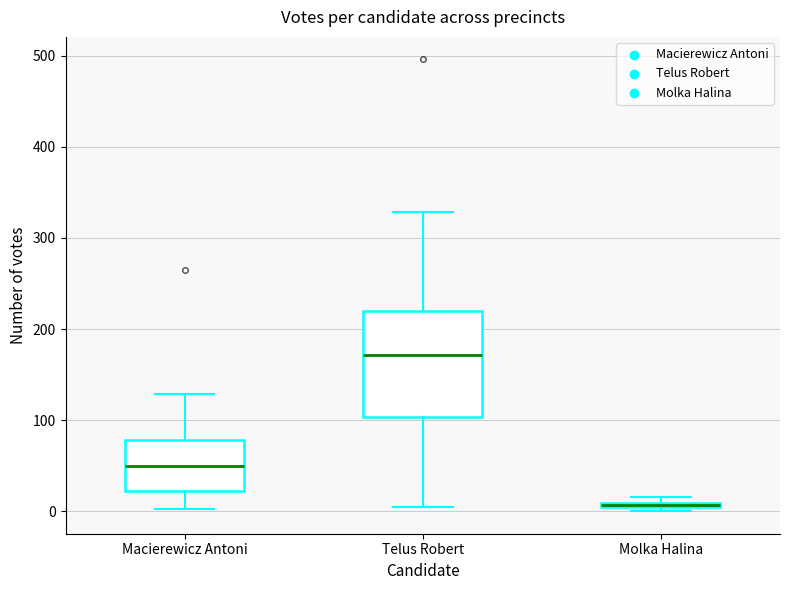

Comparing the boxes themselves (not the whiskers), which one is the tallest?

Telus Robert